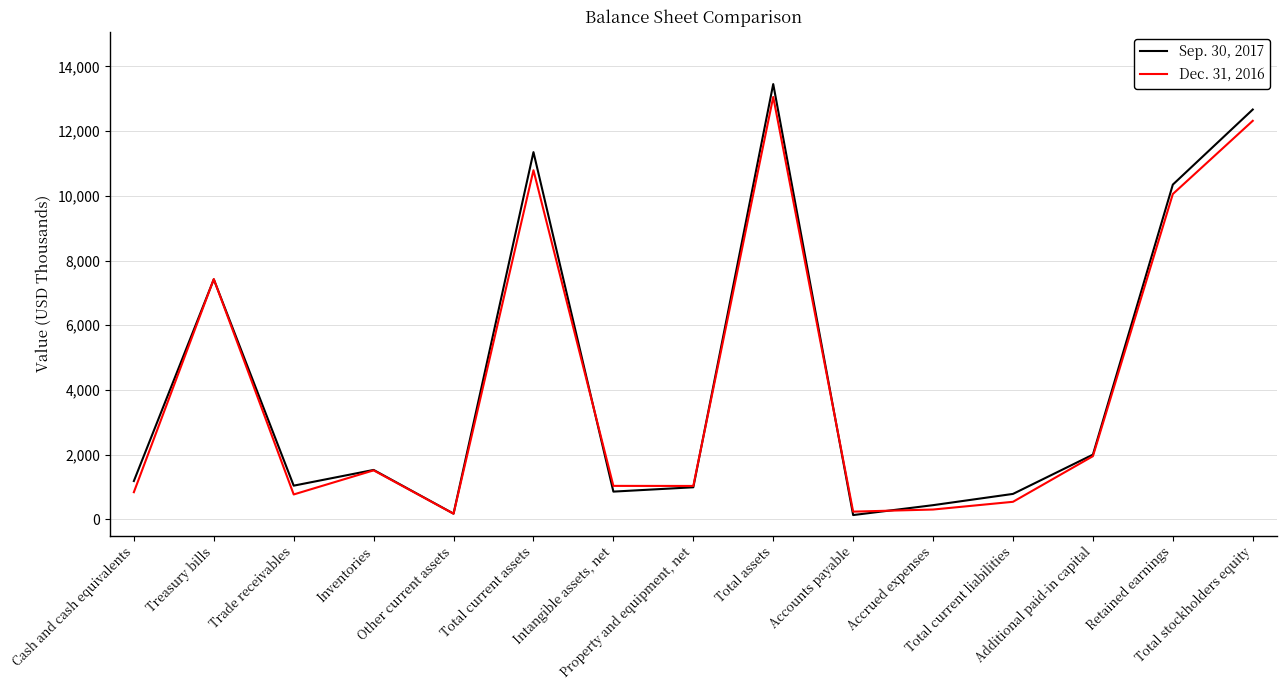

Rank the series by their average value, from lowest to highest.

Dec. 31, 2016, Sep. 30, 2017